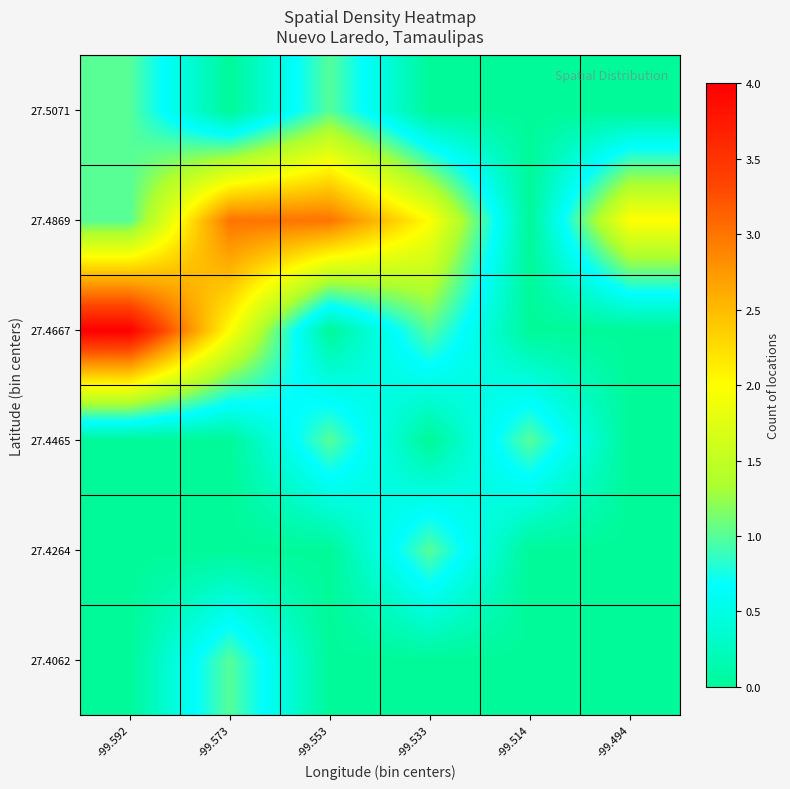

Reading left to right, extract all data points from this chart.

27.4062: -99.592=0	-99.573=1	-99.553=0	-99.533=0	-99.514=0	-99.494=0
27.4264: -99.592=0	-99.573=0	-99.553=0	-99.533=1	-99.514=0	-99.494=0
27.4465: -99.592=0	-99.573=0	-99.553=1	-99.533=0	-99.514=1	-99.494=0
27.4667: -99.592=4	-99.573=2	-99.553=0	-99.533=1	-99.514=0	-99.494=0
27.4869: -99.592=1	-99.573=3	-99.553=3	-99.533=2	-99.514=0	-99.494=2
27.5071: -99.592=1	-99.573=0	-99.553=1	-99.533=0	-99.514=0	-99.494=0